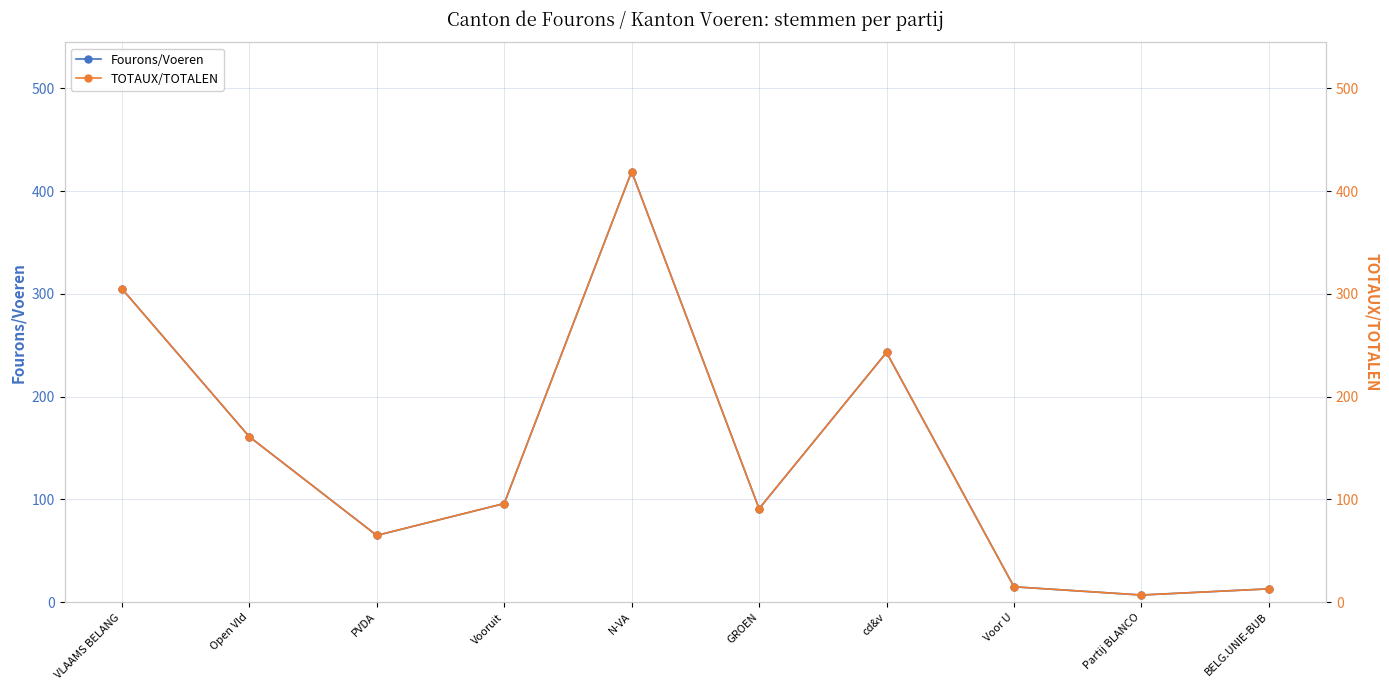

What is the average value of the Fourons/Voeren series?

142